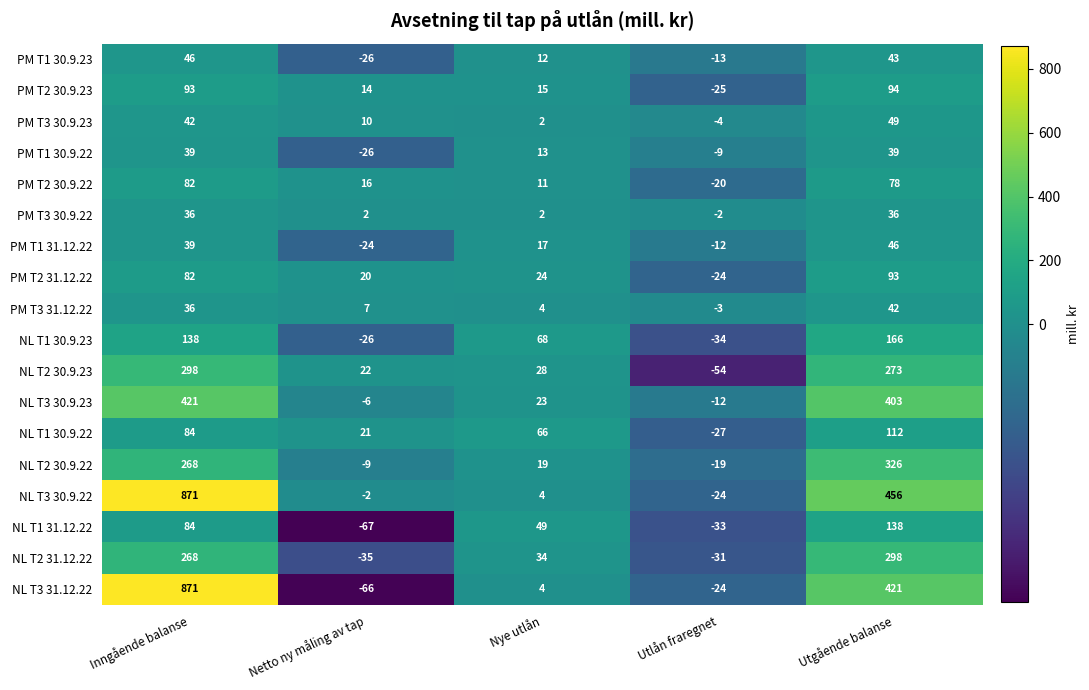

True or false: NL T3 30.9.22 has a value of 256 at Utgående balanse.

False